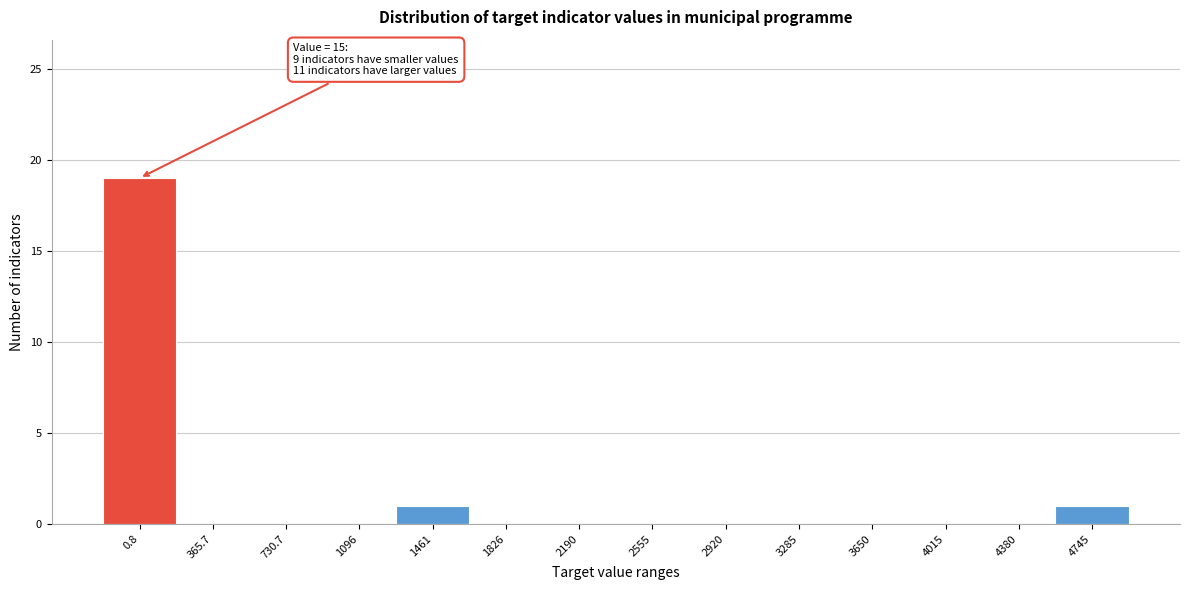

Reading right to left, transcribe all the data shown in this chart.

4745=1	4380=0	4015=0	3650=0	3285=0	2920=0	2555=0	2190=0	1826=0	1461=1	1096=0	730.7=0	365.7=0	0.8=19